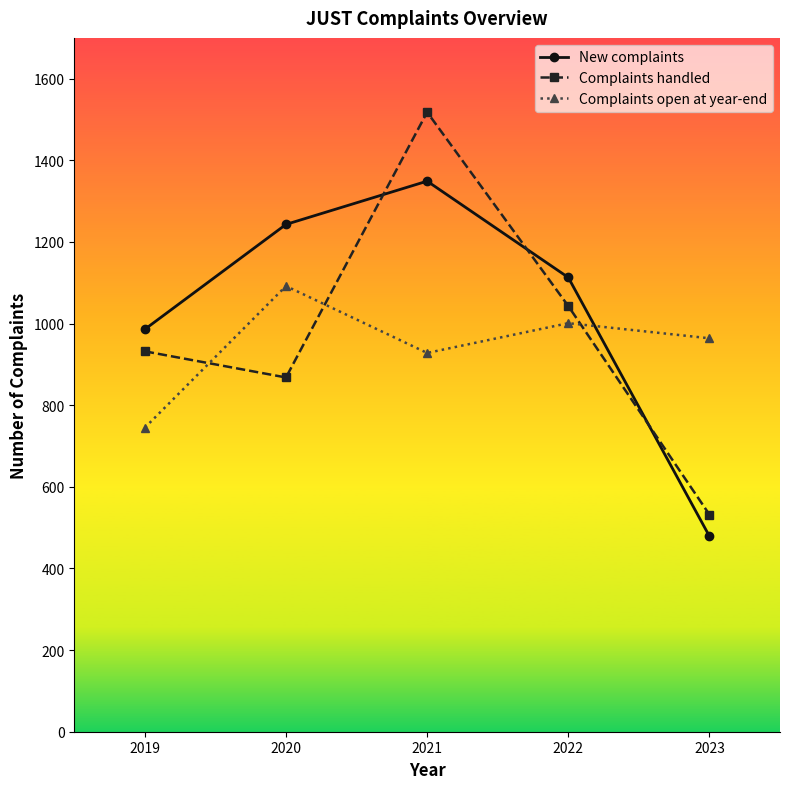

What is the minimum value for New complaints?

479